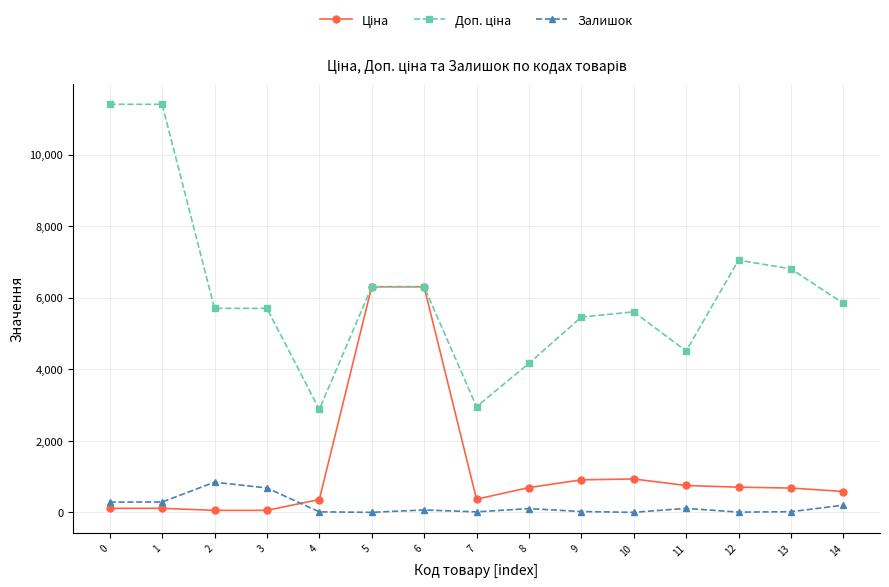

What is the highest value of the Залишок series?

845.0